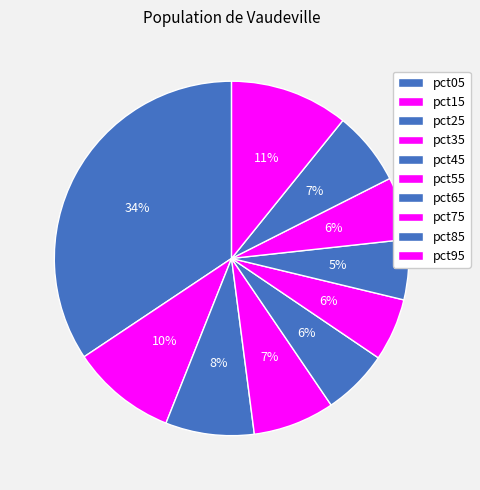

Combined, do pct85 and pct55 account for over 50%?

No